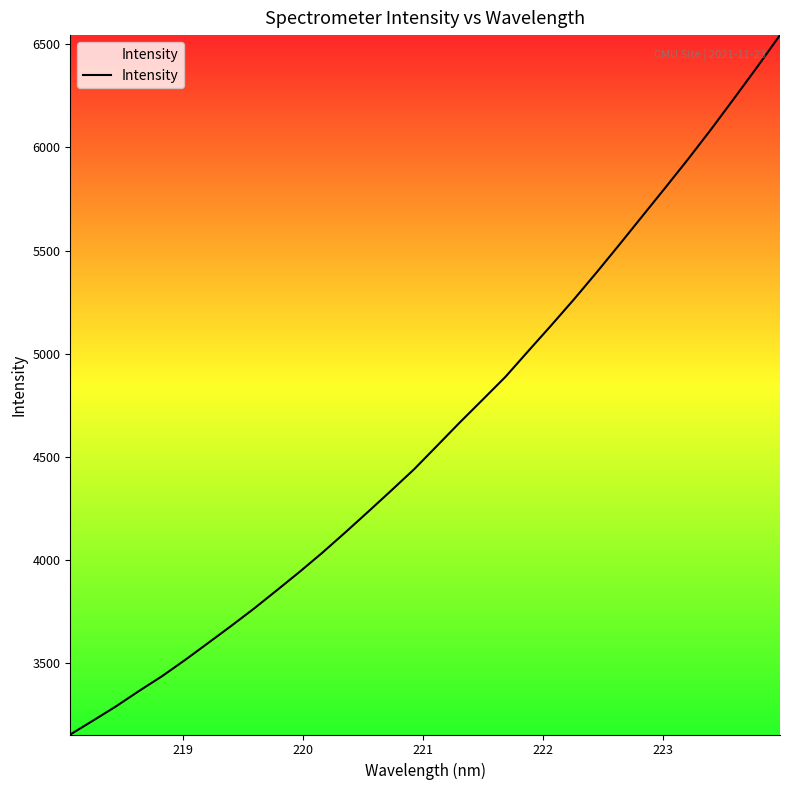

What is the greatest value displayed?

6544.2